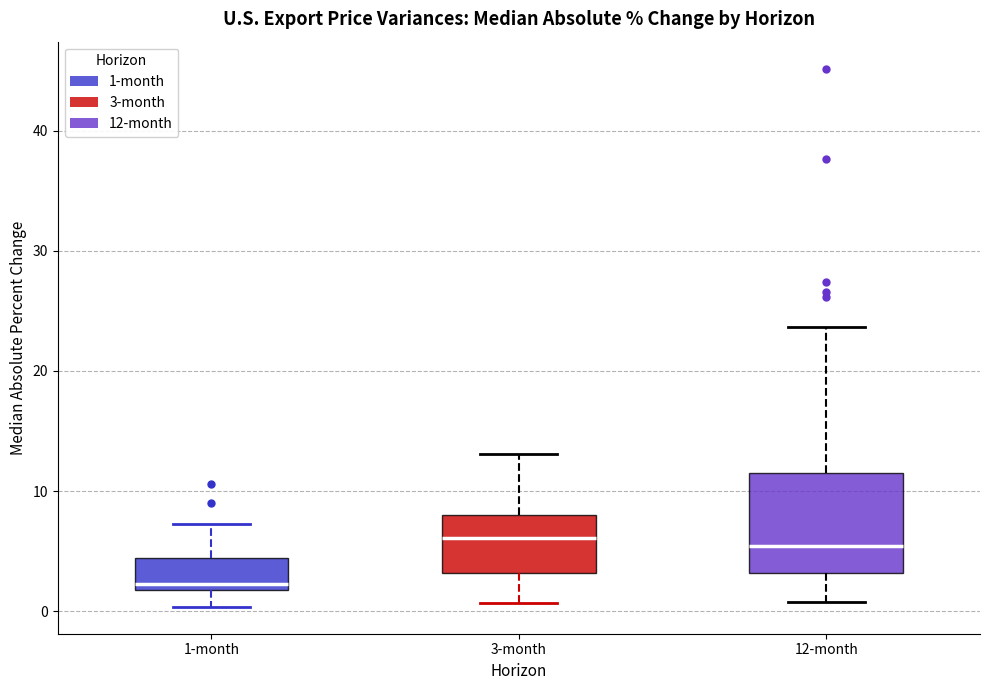

Which box's median line is the lowest?

1-month